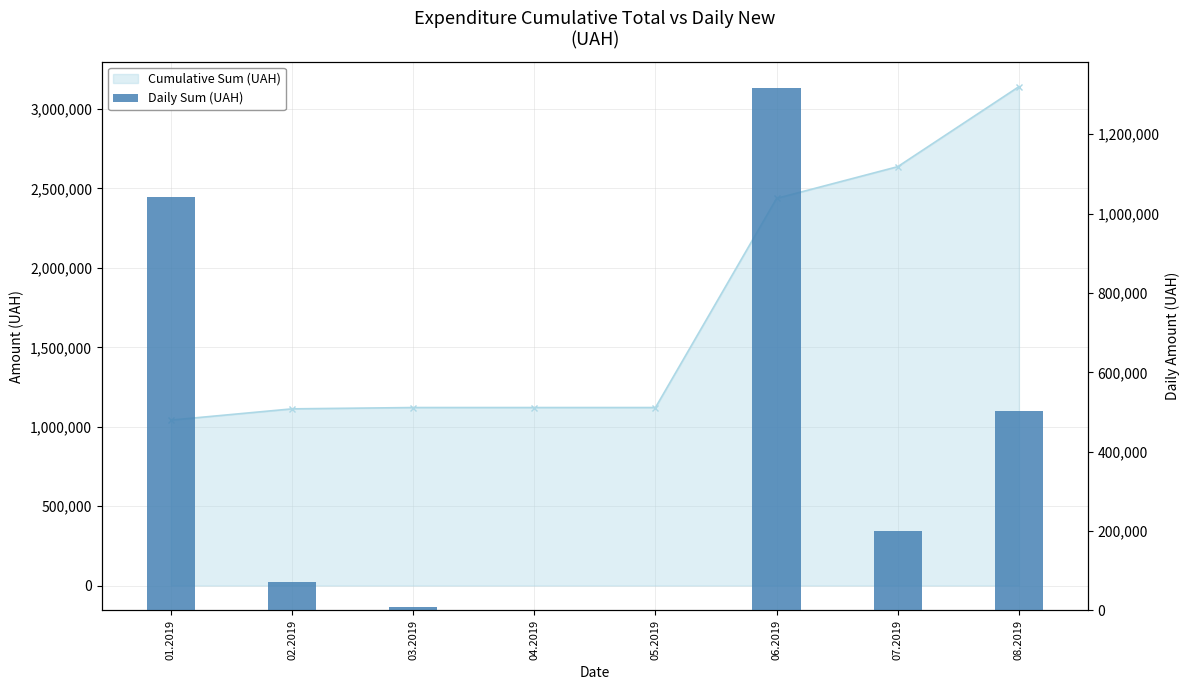

What is the label of the 8th bar from the left?

08.2019